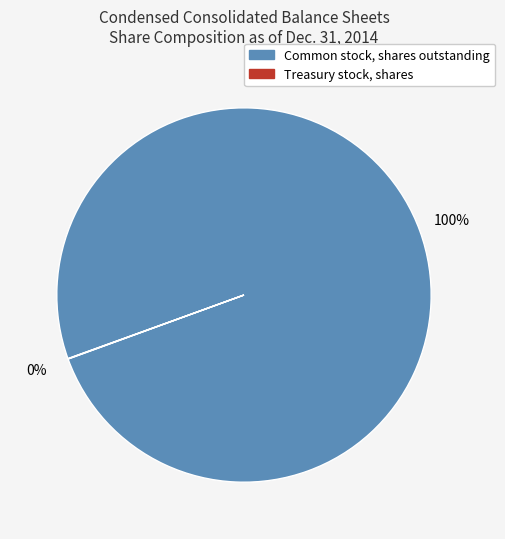

To the nearest percent, what is the difference between the largest and smallest slice percentages?

100%